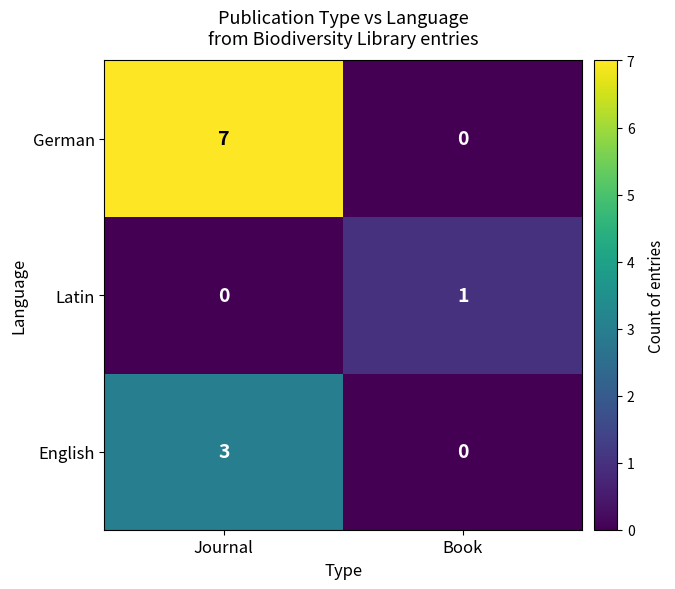

True or false: Latin has a value of 0 at Journal.

True